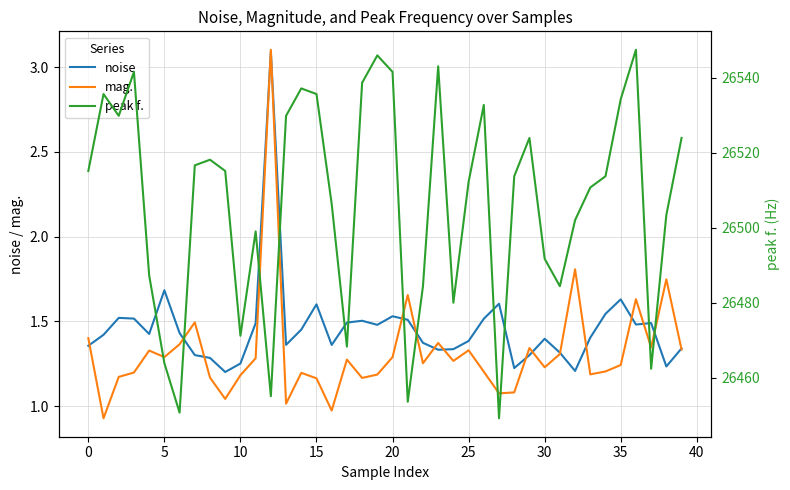

What is the value of the peak f. point at the 34th from the left?

26510.7